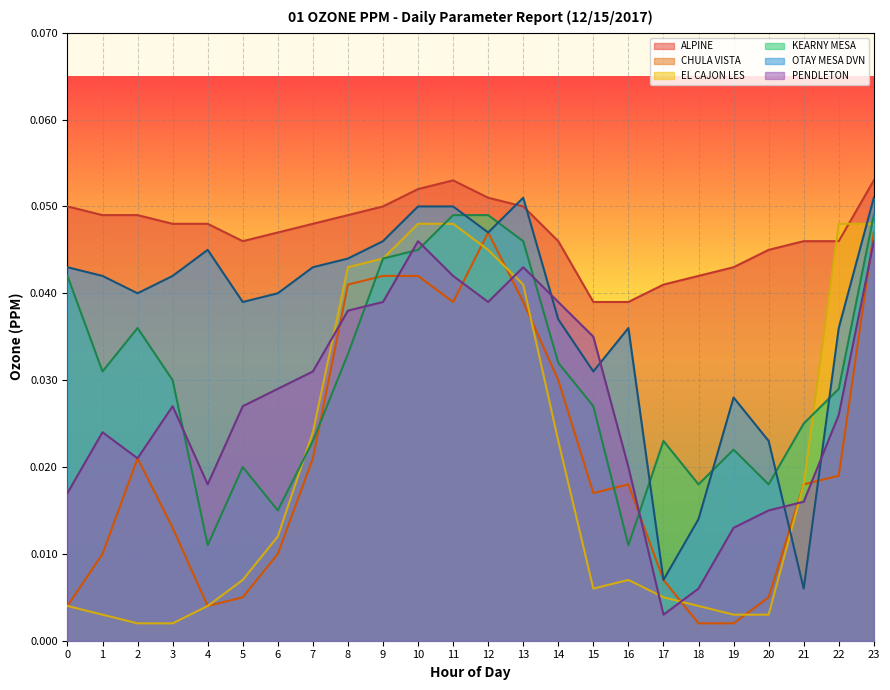

At which category does ALPINE reach its first local valley?

5